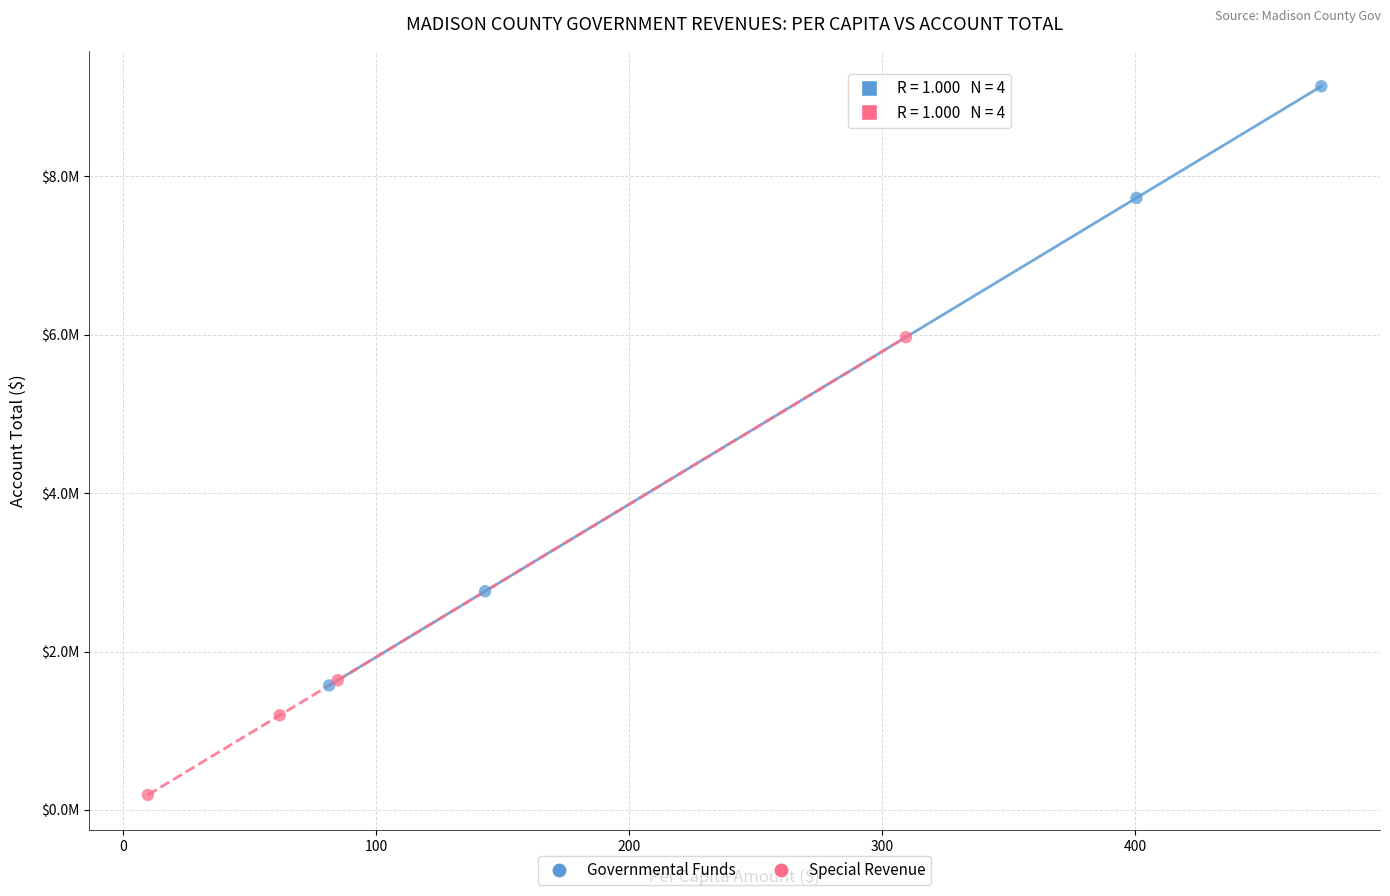

What are all the series names shown in the legend?

Governmental Funds, Special Revenue